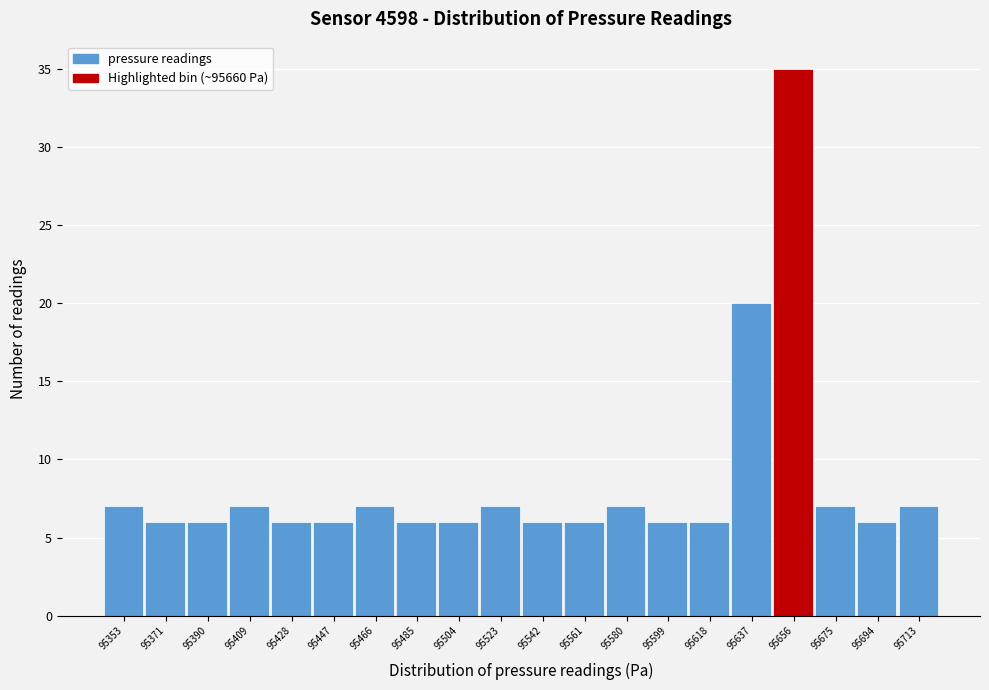

Reading left to right, list all the values displayed in this chart.

7	6	6	7	6	6	7	6	6	7	6	6	7	6	6	20	35	7	6	7